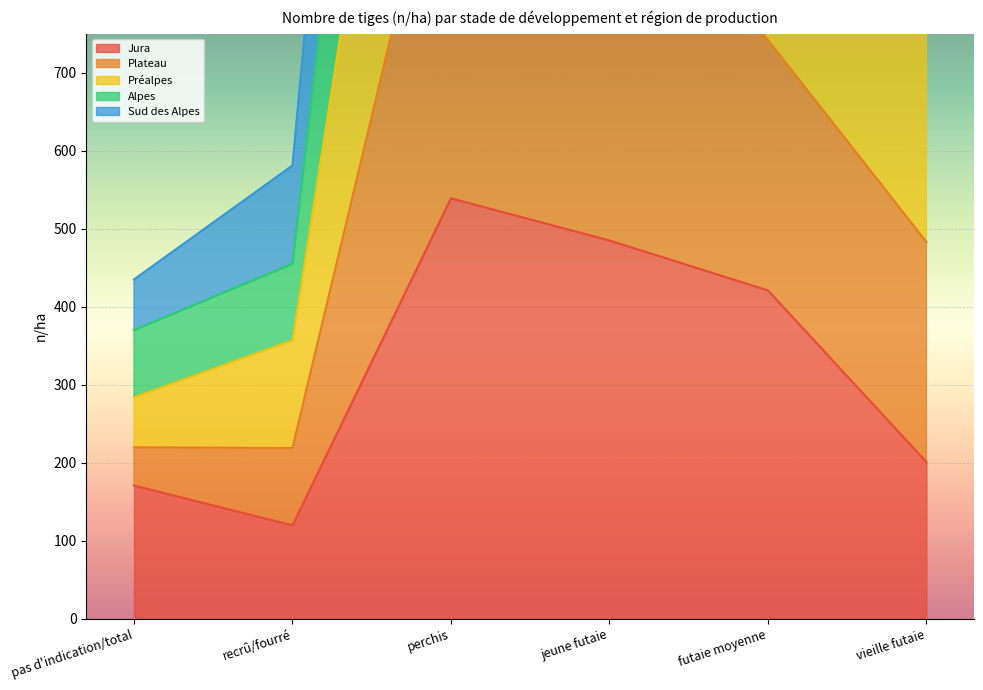

List the labels in order of Jura value, smallest first.

recrû/fourré, pas d'indication/total, vieille futaie, futaie moyenne, jeune futaie, perchis